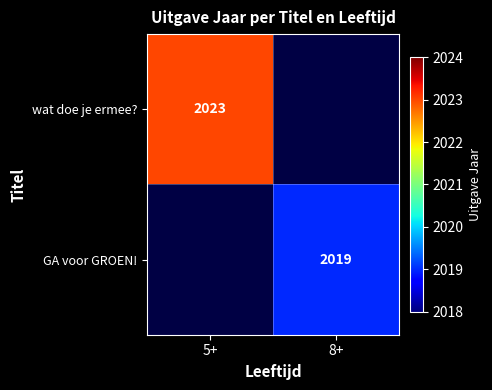

The value of GA voor GROEN! at 8+ is 2019. True or false?

True